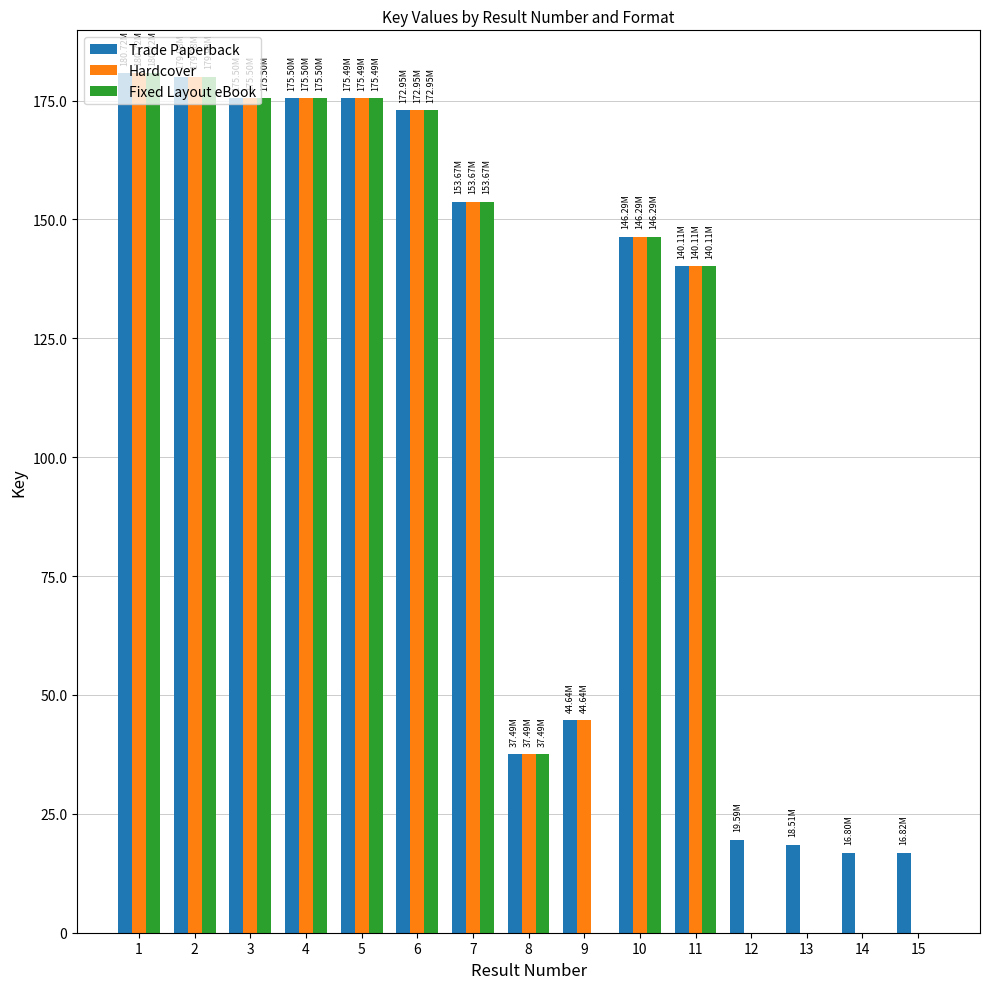

True or false: Hardcover has a value of 175497582 at 3.

True